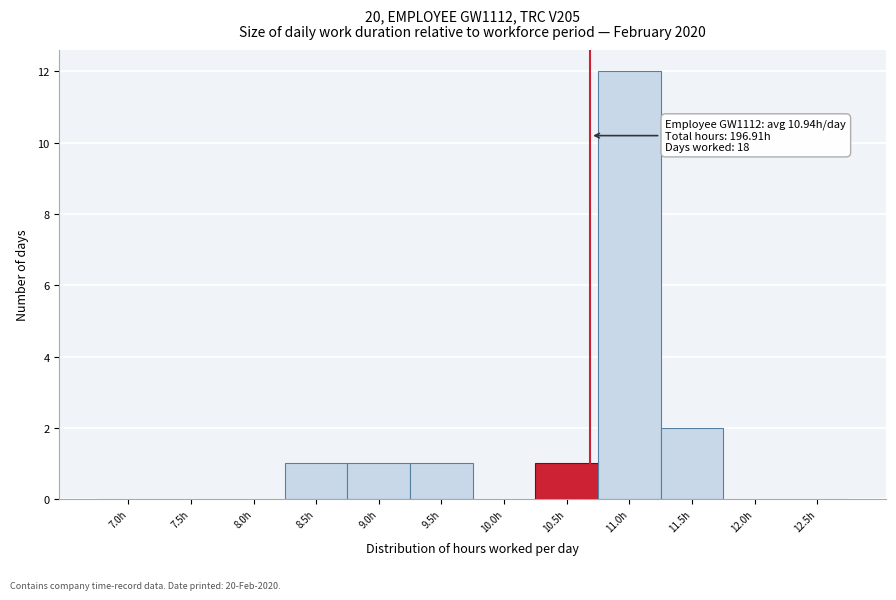

Reading left to right, transcribe all the data shown in this chart.

7.0h=0	7.5h=0	8.0h=0	8.5h=1	9.0h=1	9.5h=1	10.0h=0	10.5h=1	11.0h=12	11.5h=2	12.0h=0	12.5h=0